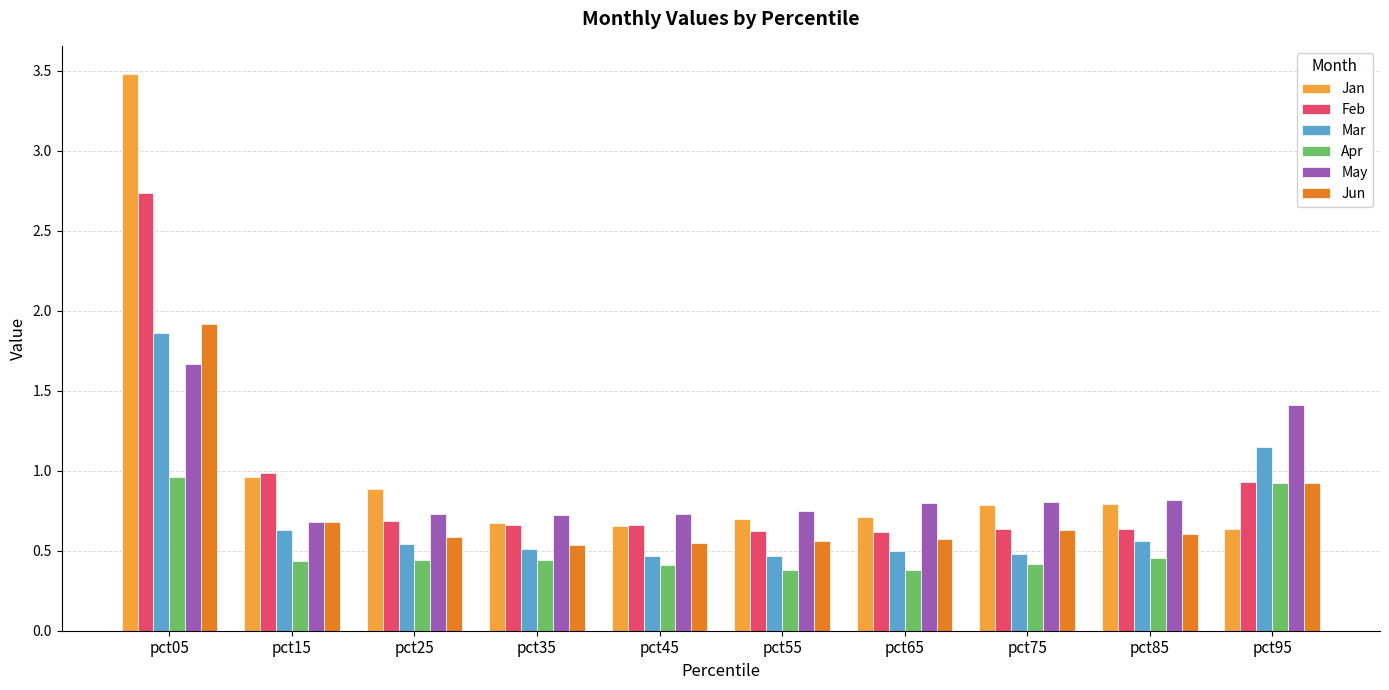

True or false: Jun has a value of 1.1 at pct75.

False